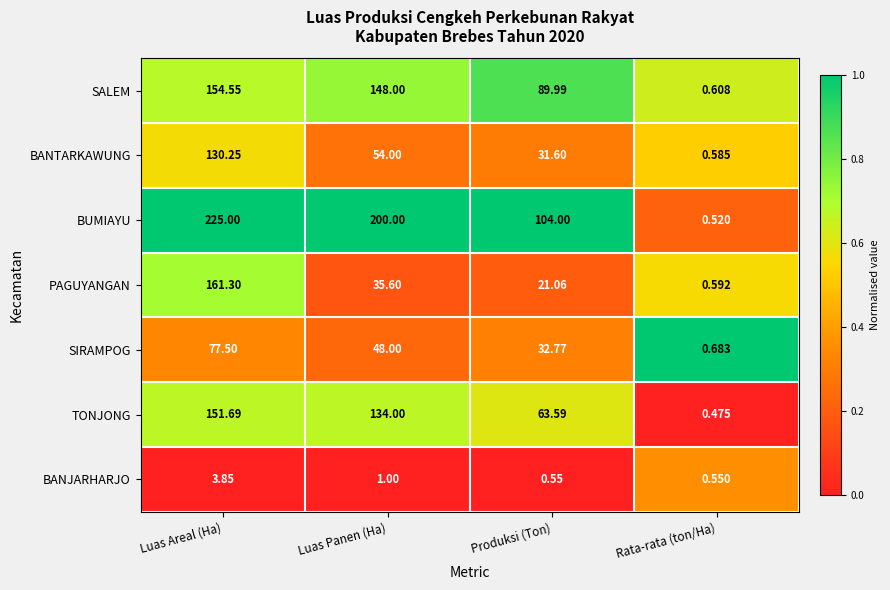

At which label does BUMIAYU reach its peak?

Luas Areal (Ha)